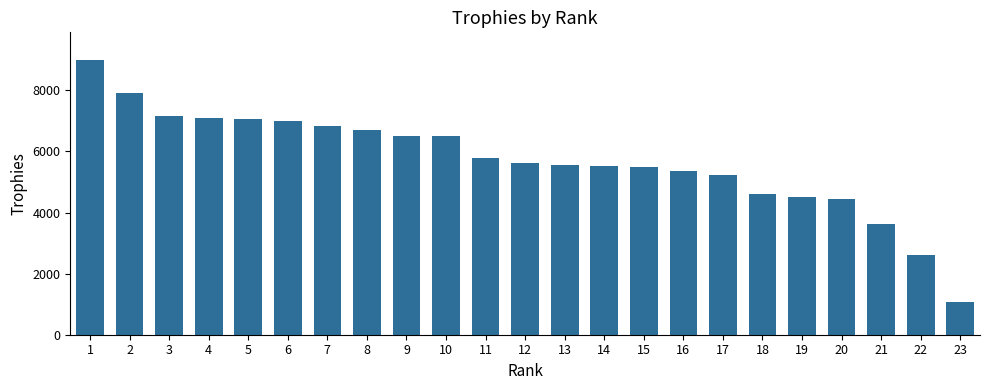

Which category has the highest value across all series?

1